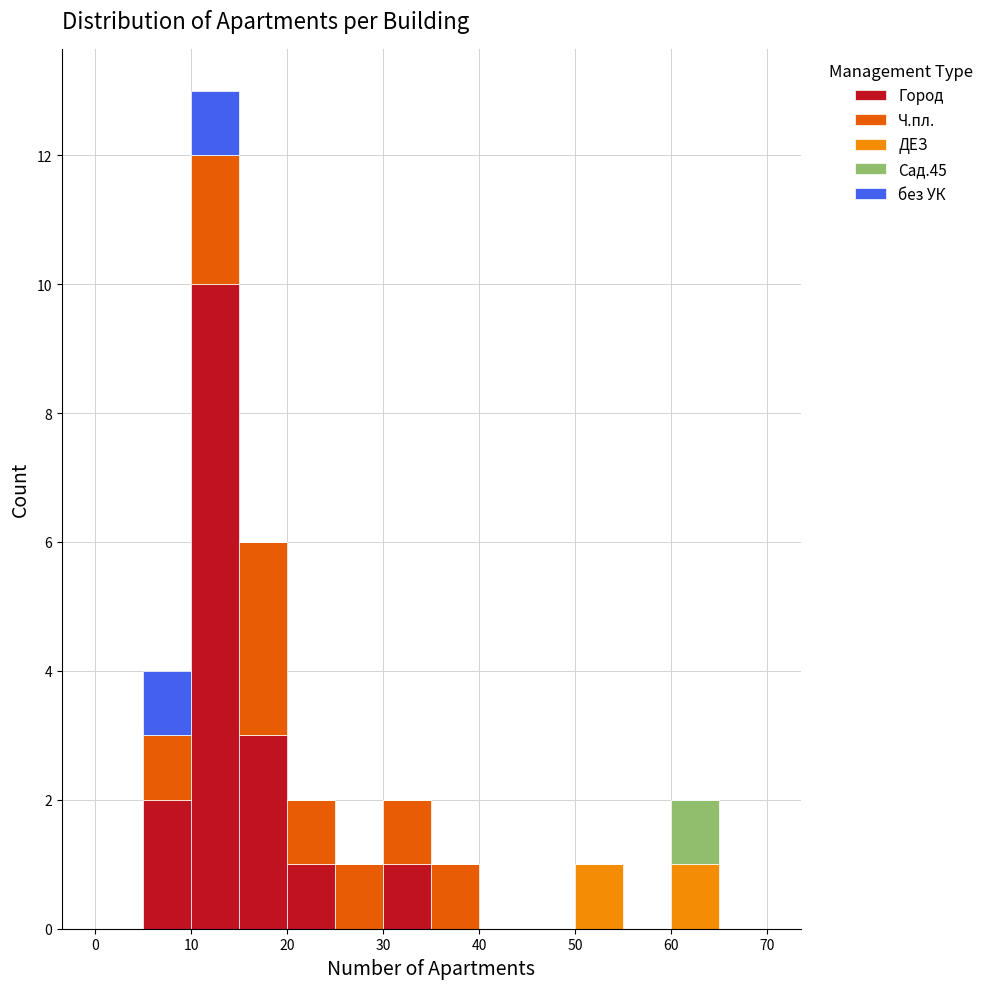

Reading left to right, list every stacked bar in this chart as the range it spans on the x-axis followed by its total height. The values are not printed on the chart, so give them approximately, as read against the axis.

0 to 5: 0
5 to 10: 4
10 to 15: 13
15 to 20: 6
20 to 25: 2
25 to 30: 1
30 to 35: 2
35 to 40: 1
40 to 45: 0
45 to 50: 0
50 to 55: 1
55 to 60: 0
60 to 65: 2
65 to 70: 0